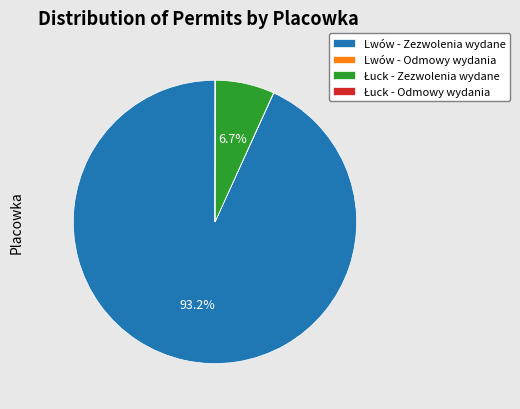

Which category has the biggest portion of the pie?

Lwów - Zezwolenia wydane